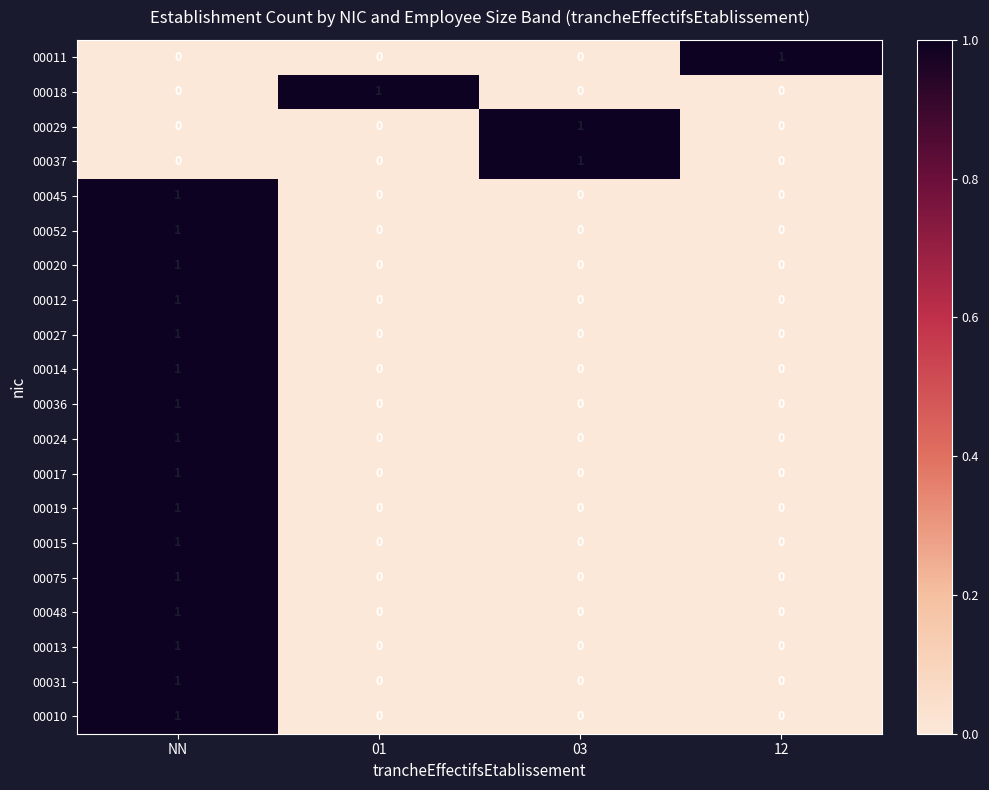

Count the number of data series in this chart.

20